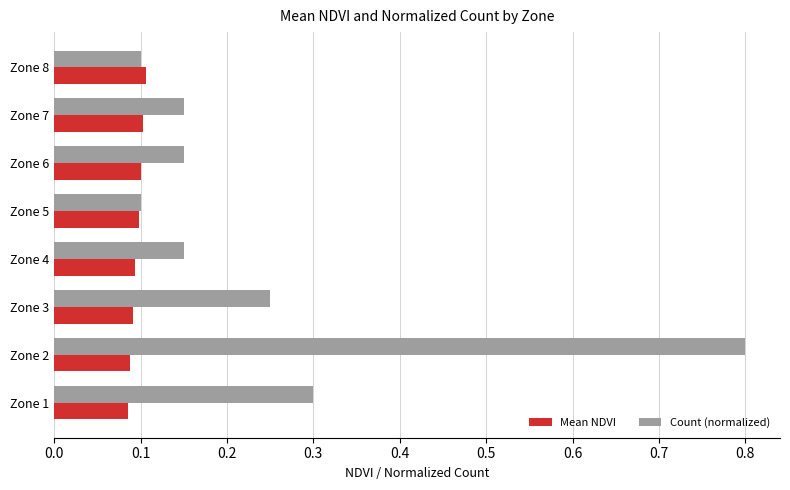

What are all the series names shown in the legend?

Mean NDVI, Count (normalized)